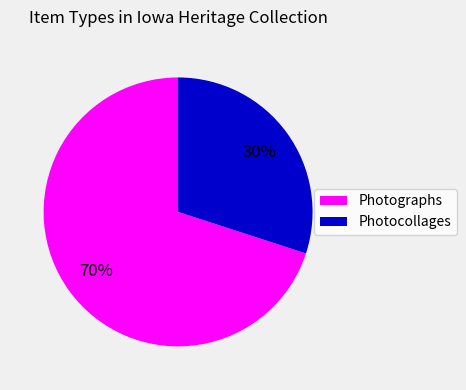

The Photographs slice represents 70% of the pie. True or false?

True